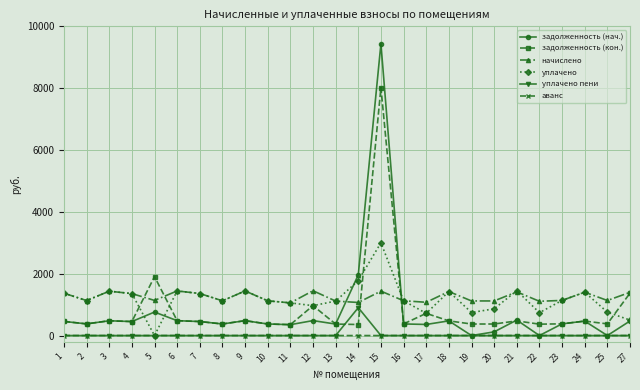

Between 14 and 17, which series saw the biggest shift?

задолженность (нач.)